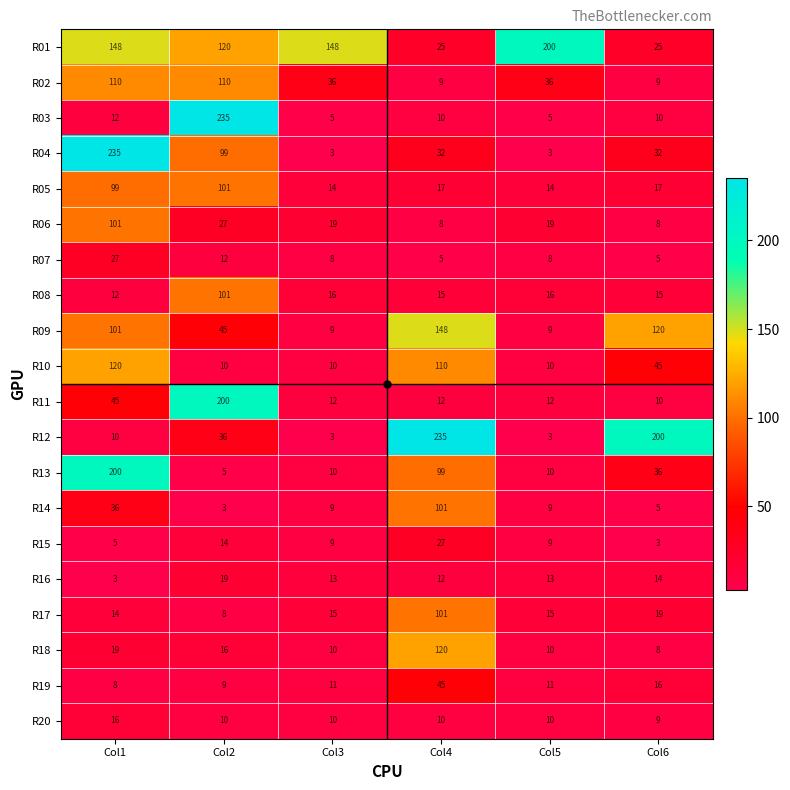

What is the difference between the maximum and minimum values in the R20 series?

7